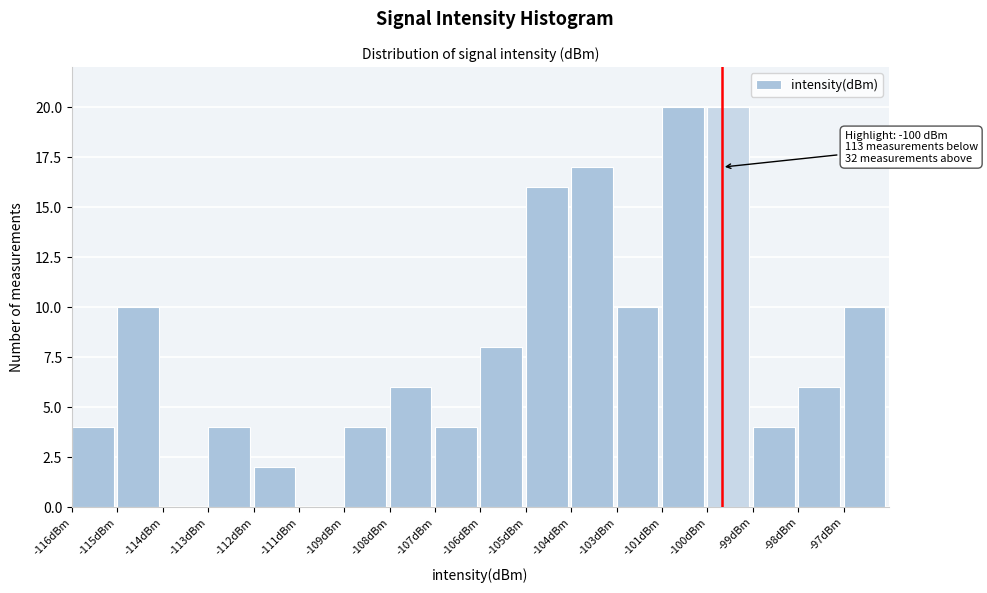

Reading left to right, extract all data points from this chart.

-116dBm=4	-115dBm=10	-114dBm=0	-113dBm=4	-112dBm=2	-111dBm=0	-109dBm=4	-108dBm=6	-107dBm=4	-106dBm=8	-105dBm=16	-104dBm=17	-103dBm=10	-101dBm=20	-100dBm=20	-99dBm=4	-98dBm=6	-97dBm=10